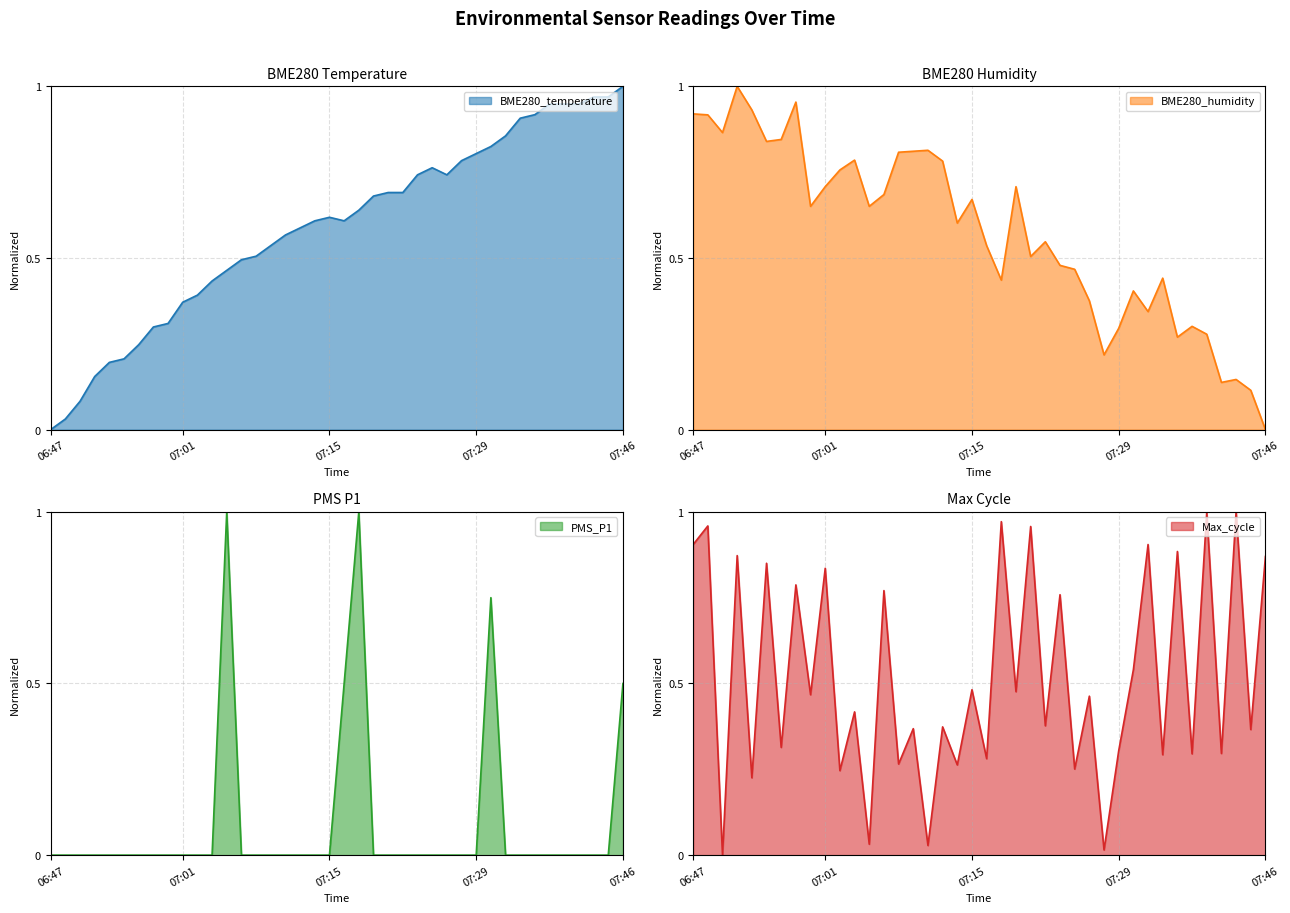

What is the average value of the Max_cycle series?

0.5